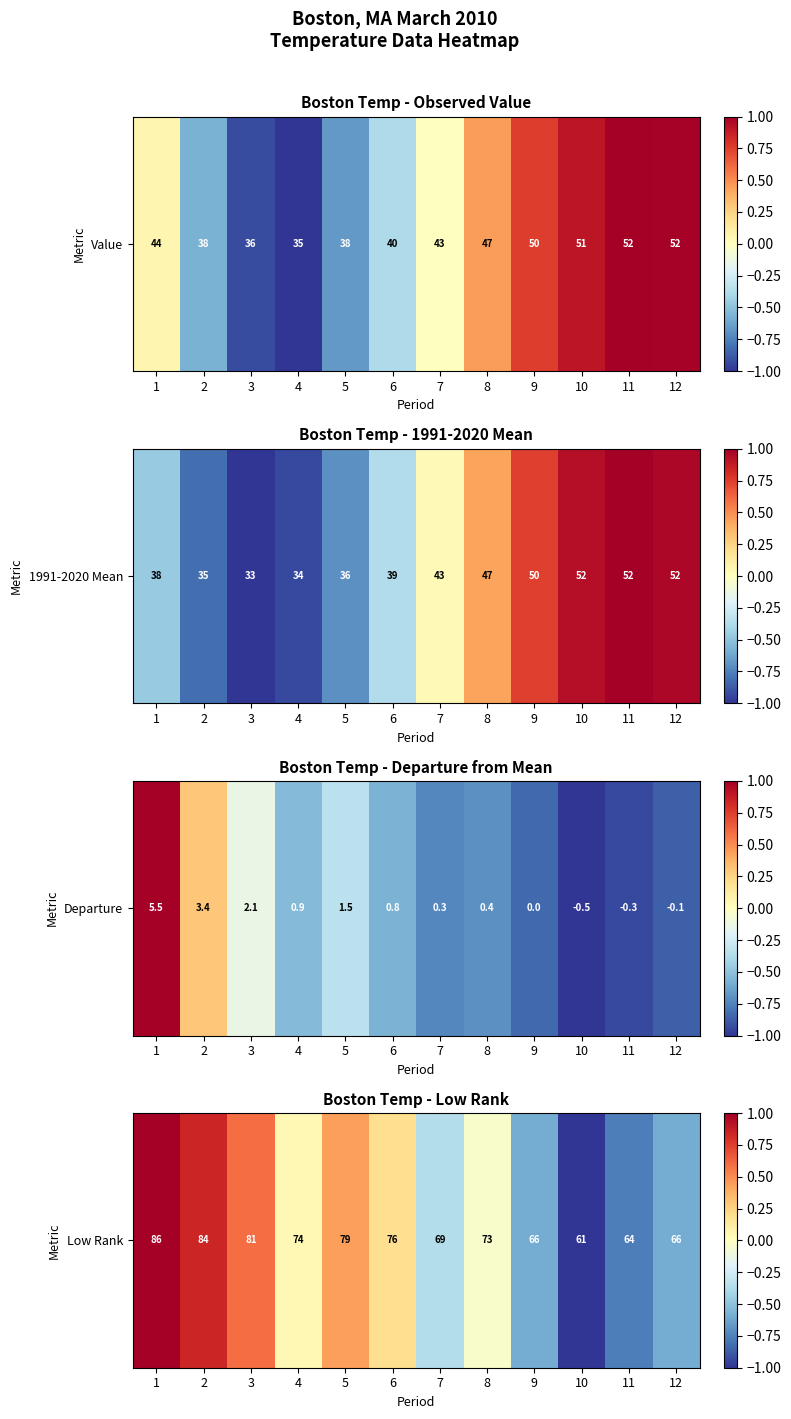

What is the change in value from 7 to 12?

-0.2